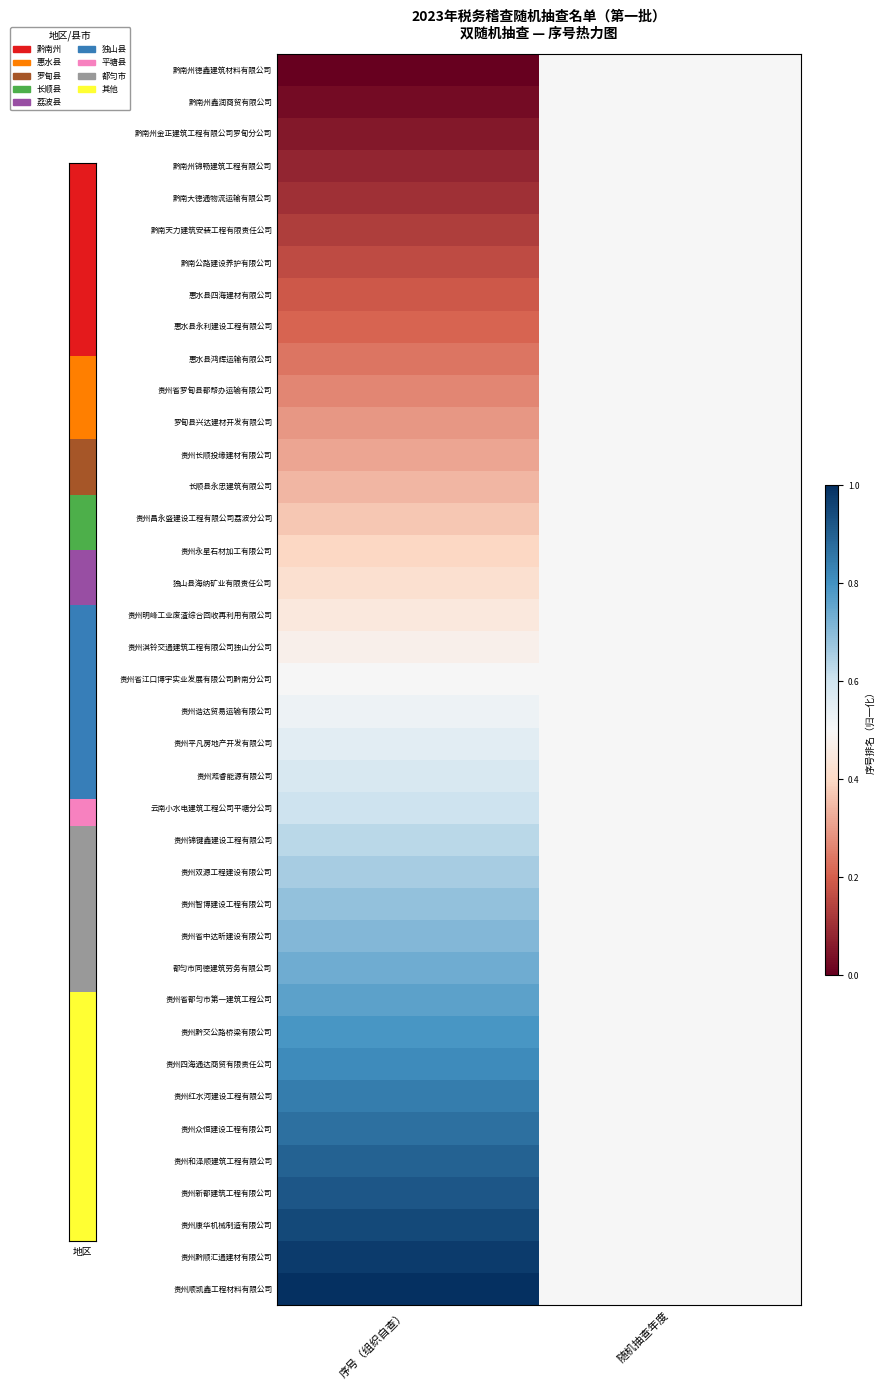

What is the total value across all series at 序号（组织自查）?

19.5